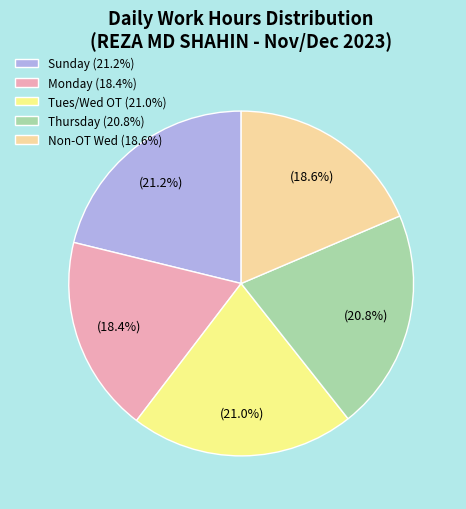

Is there any slice that represents more than half of the pie?

No